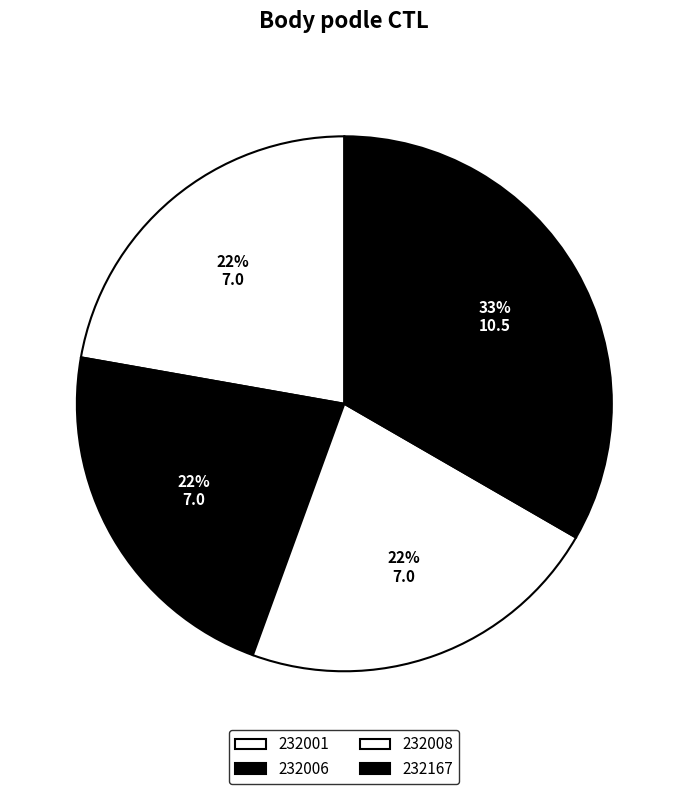

How many slices are in this pie chart?

4